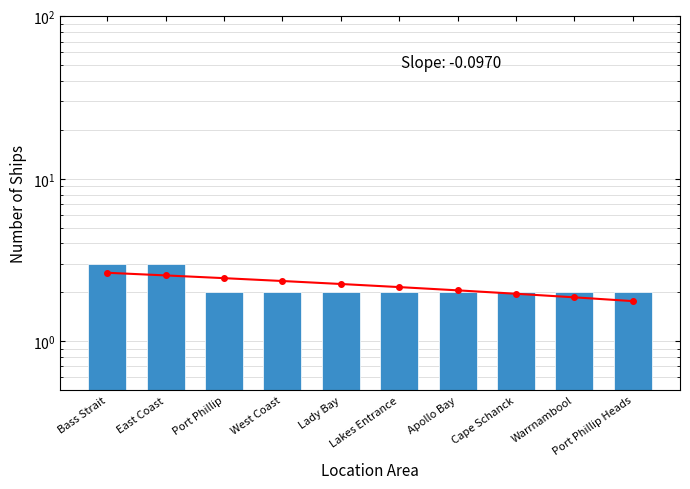

Count the values in the range 2 to 3.

10